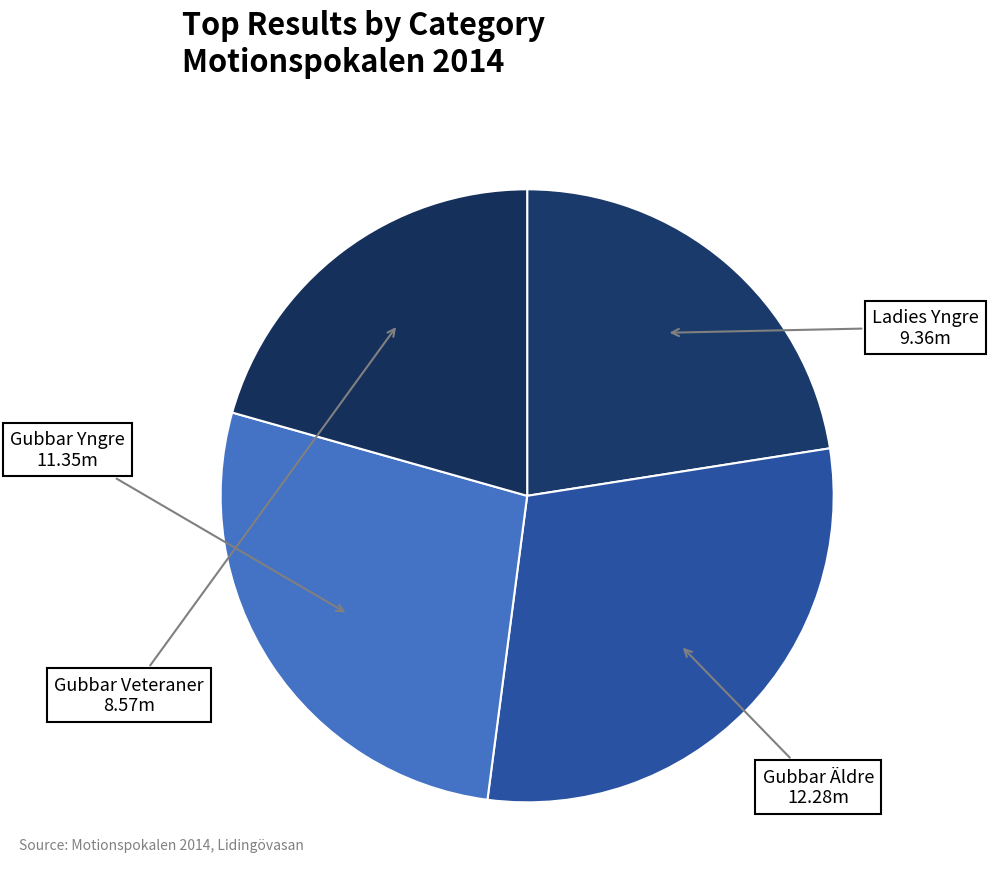

How many slices are in this pie chart?

4